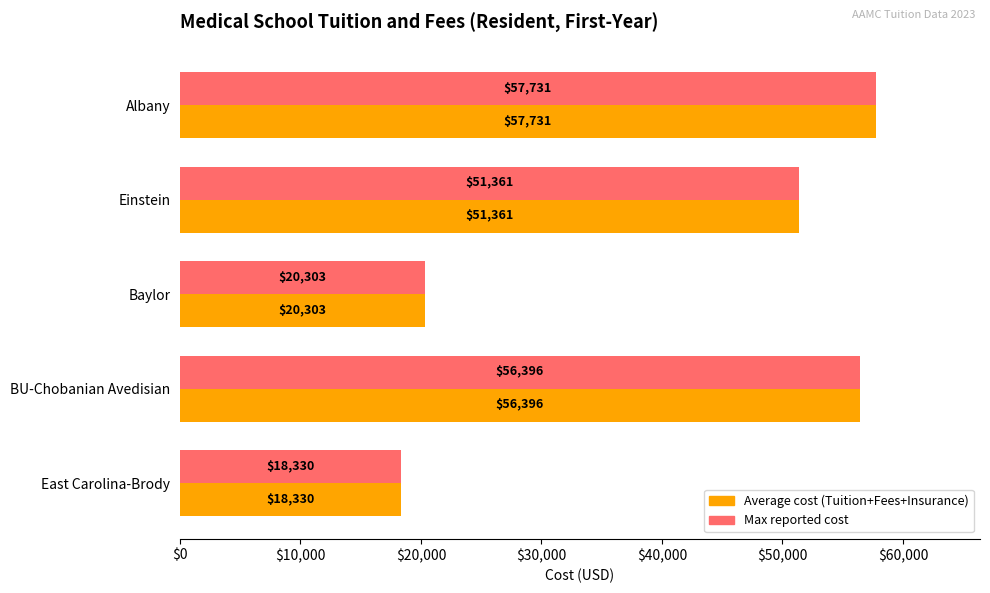

At which category is the sum across all series the highest?

Albany